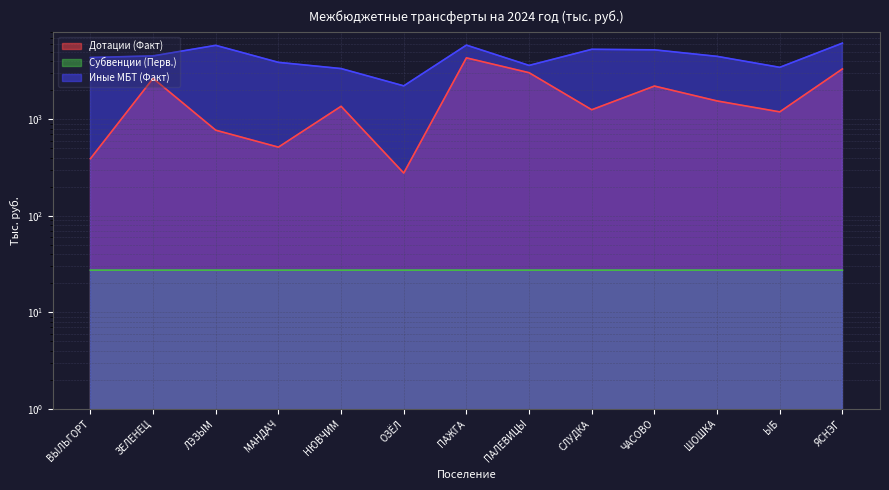

List the labels in order of Иные МБТ (Факт) value, smallest first.

ОЗЁЛ, НЮВЧИМ, ЫБ, ПАЛЕВИЦЫ, МАНДАЧ, ВЫЛЬГОРТ, ШОШКА, ЗЕЛЕНЕЦ, ЧАСОВО, СЛУДКА, ЛЭЗЫМ, ПАЖГА, ЯСНЭГ